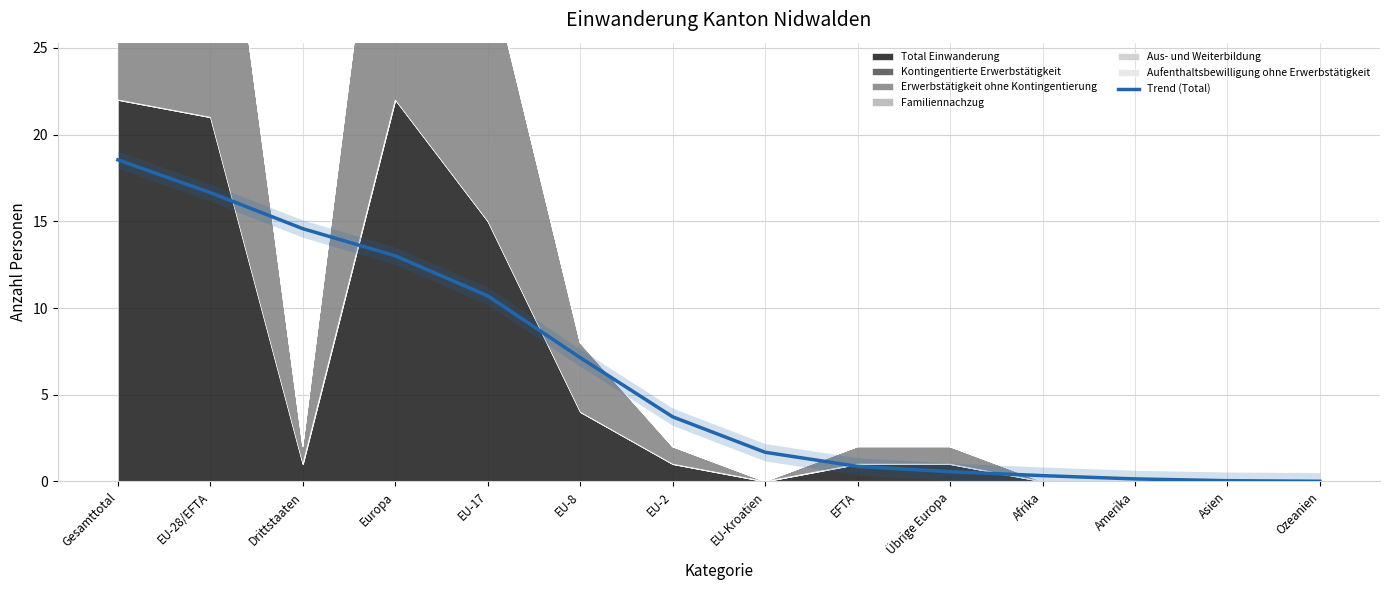

What is the maximum value for Trend (Total)?

18.5